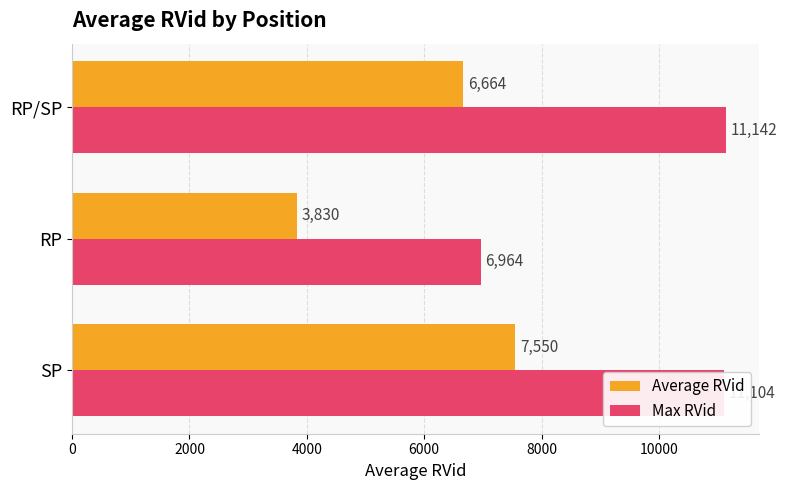

What is the smallest value displayed?

3829.5